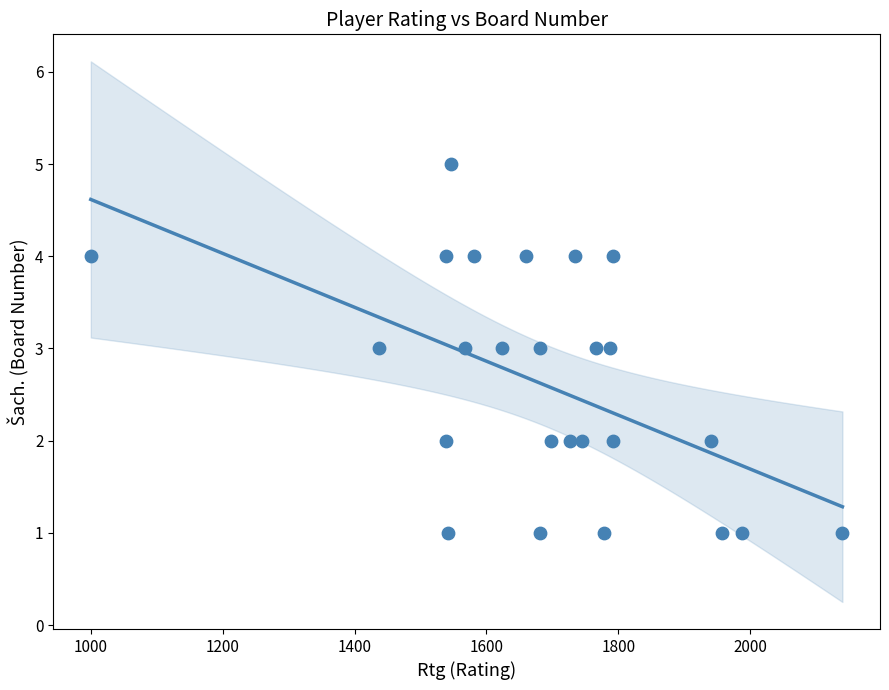

What is the range of X values (max minus min)?

1140